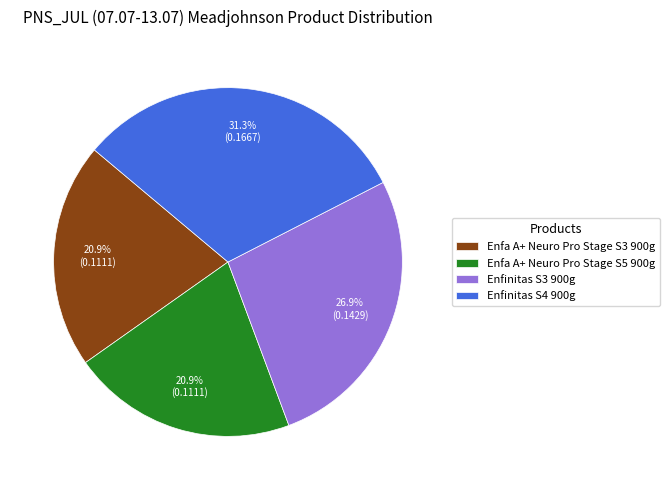

What percentage is NOT represented by Enfa A+ Neuro Pro Stage S5 900g?

79.1%